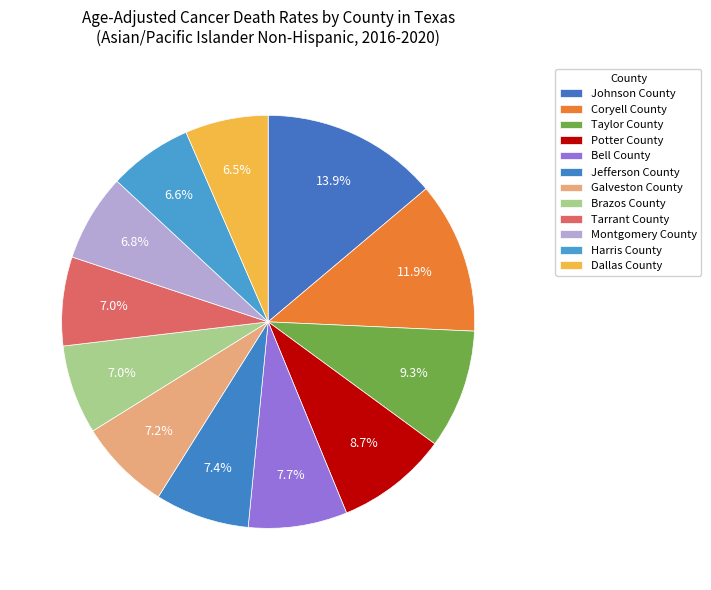

How many slices are in this pie chart?

12